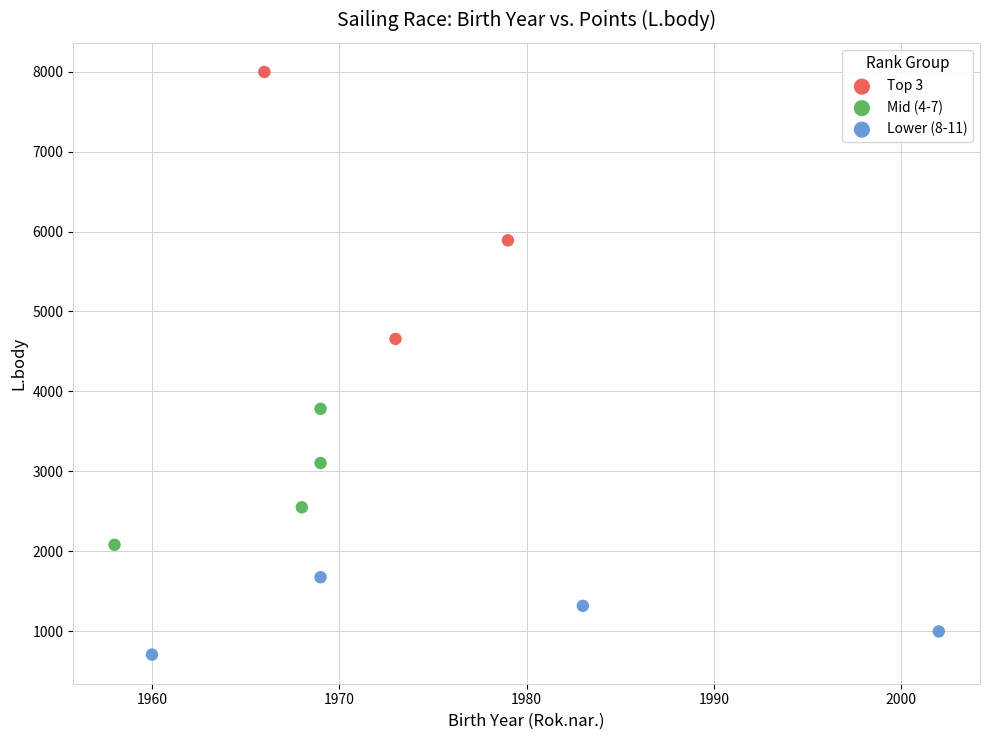

Which series has the largest Y range (max minus min)?

Top 3